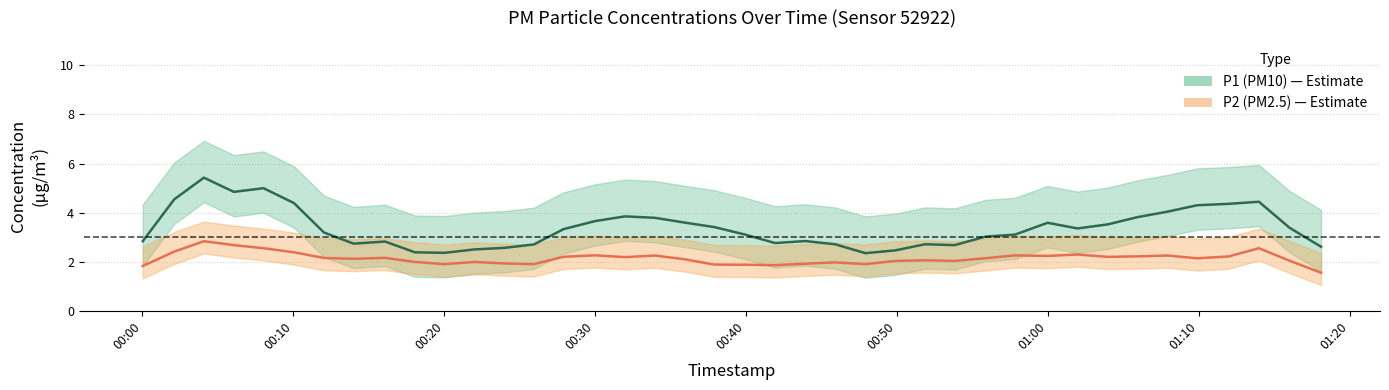

True or false: P1 (PM10) and P2 (PM2.5) cross at least once.

False